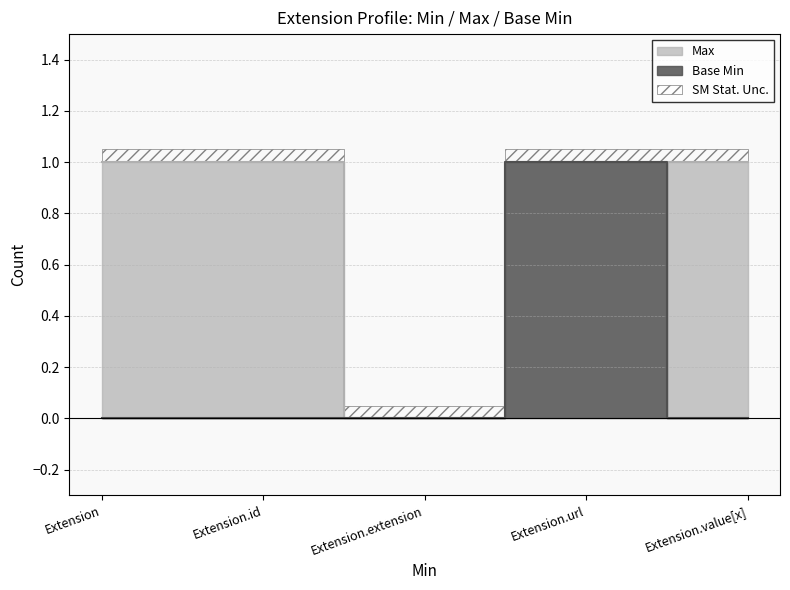

What is the sum of all Max values?

4